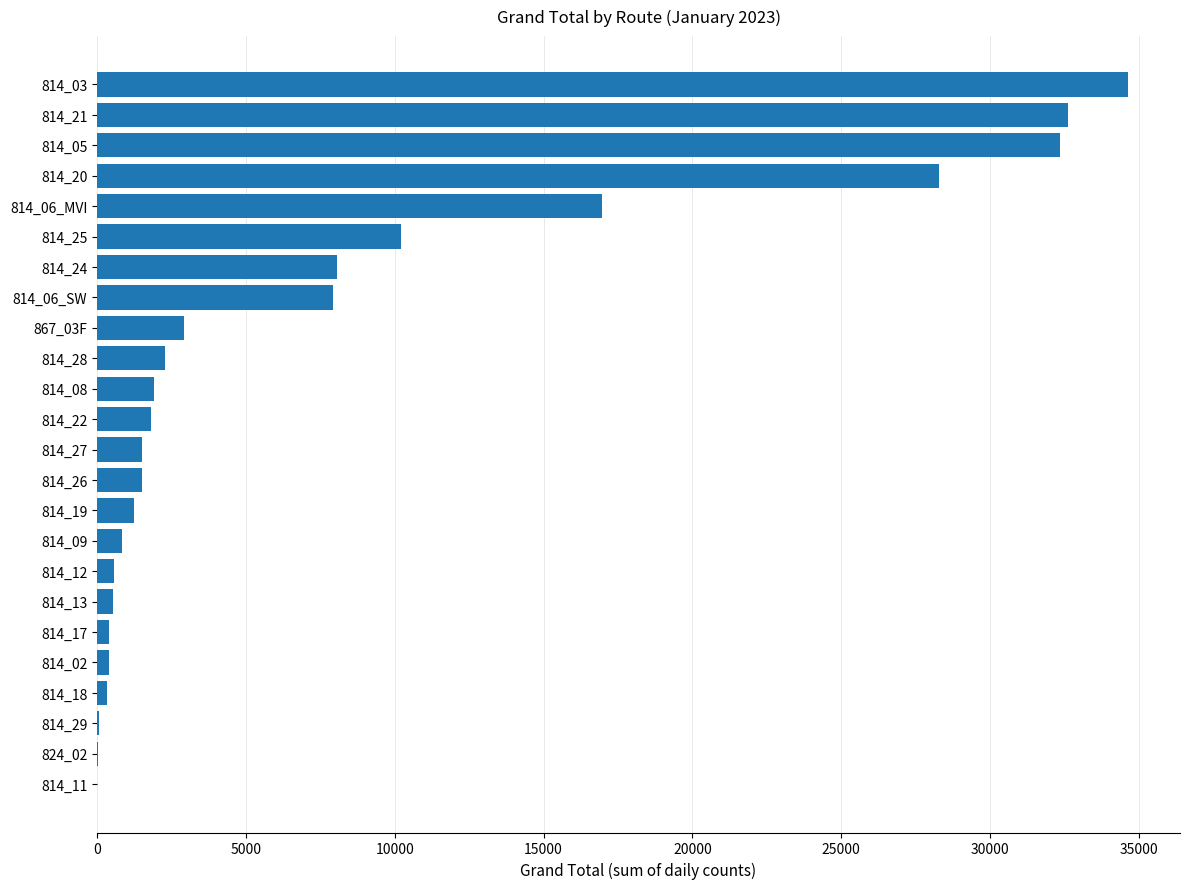

What is the greatest value displayed?

34652